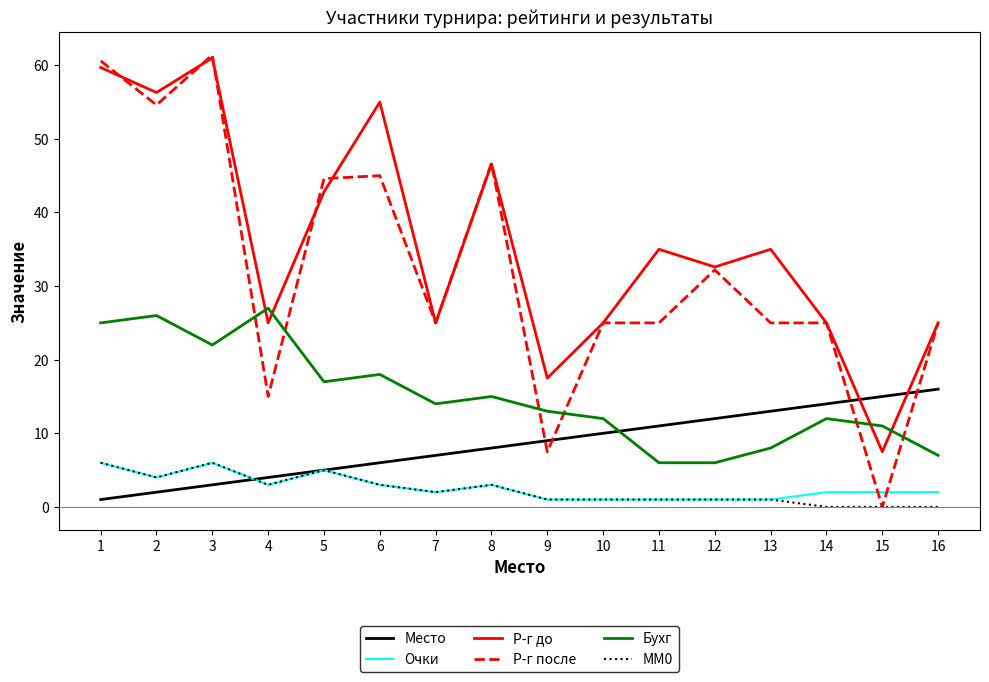

What is the maximum value for Очки?

6.0